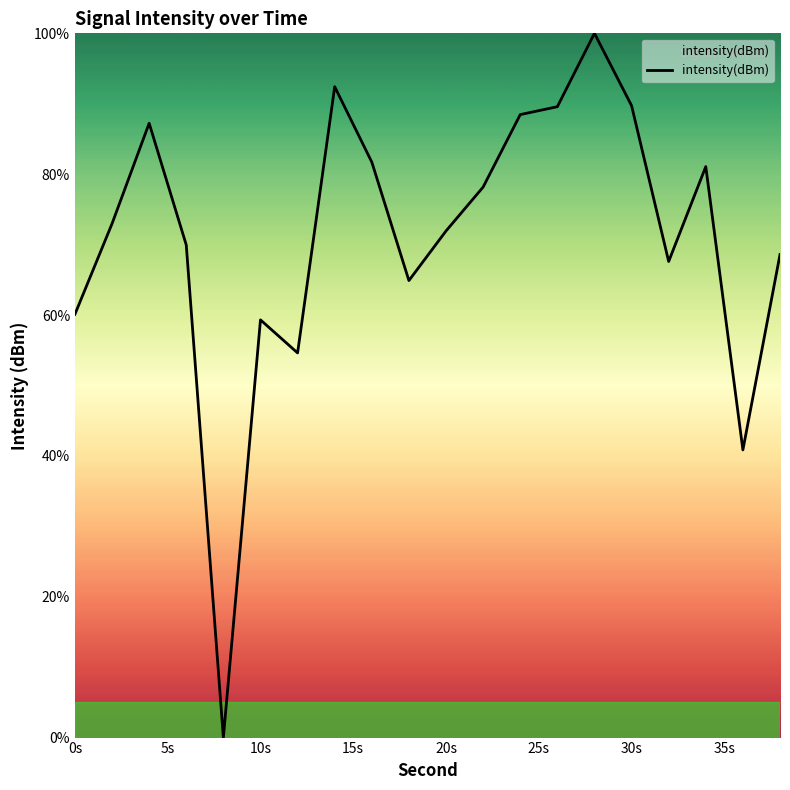

Is this an area chart (filled region under the line)?

Yes